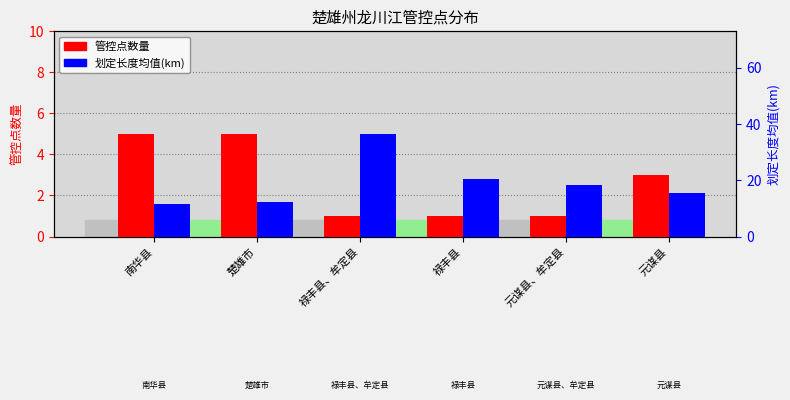

What is the sum of all 划定长度均值(km) values?

114.8